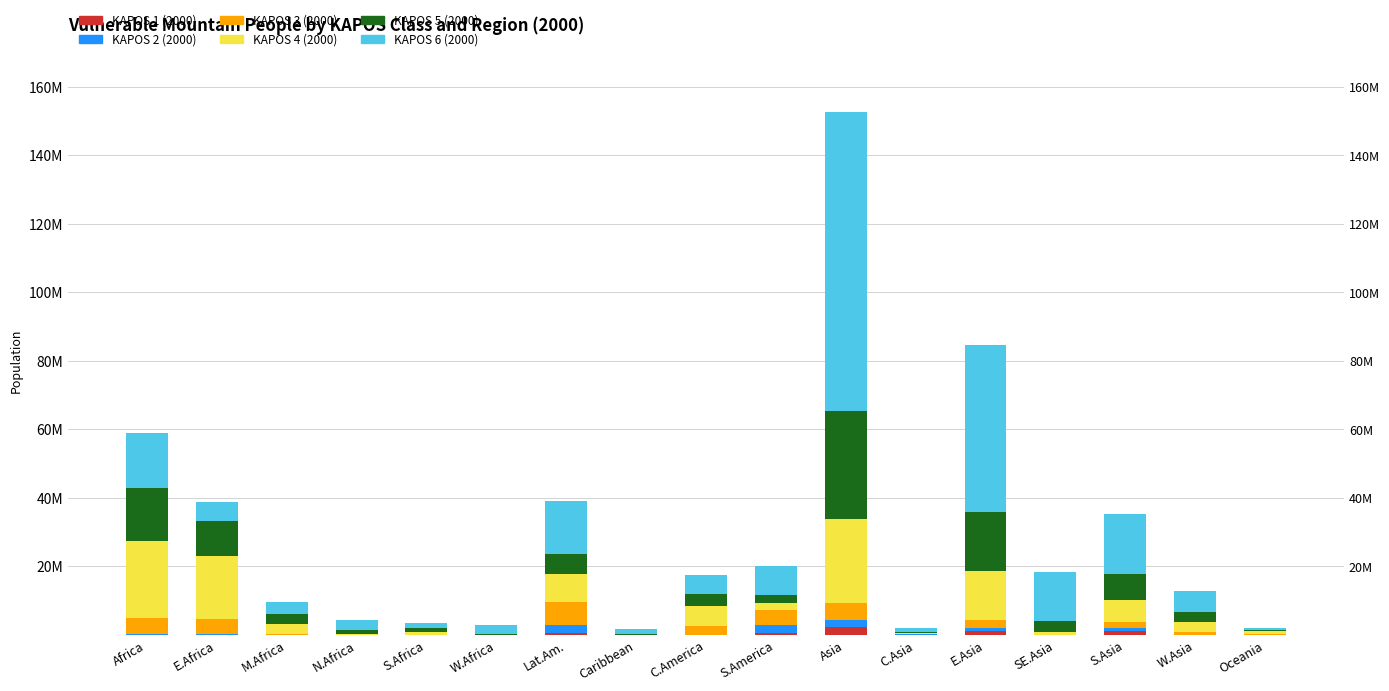

What is the difference between the highest and lowest values at W.Asia?

5871684.9